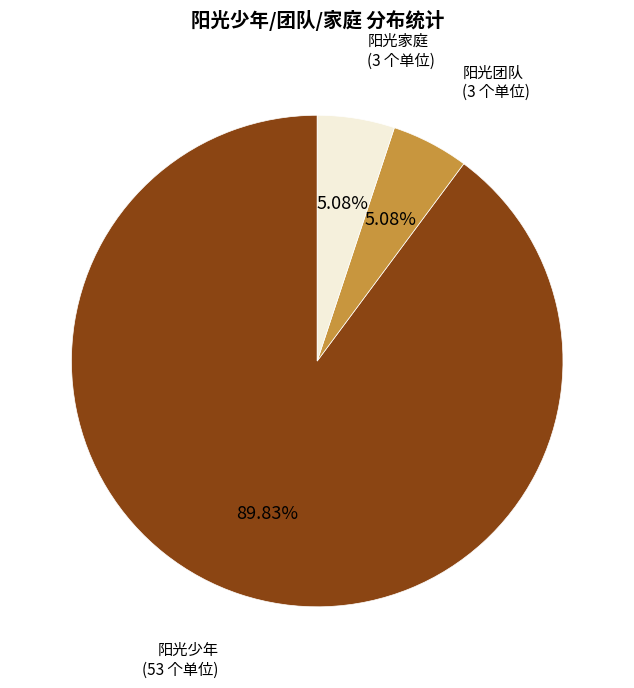

Count the number of slices in the pie.

3